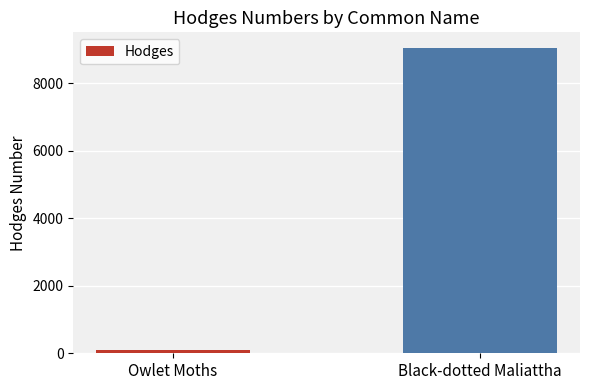

What is the label of the 2nd bar from the left?

Black-dotted Maliattha